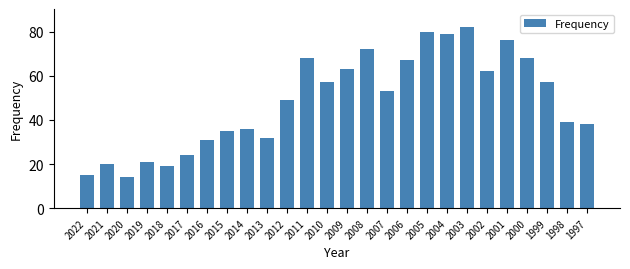

Count the number of categories in the chart.

26